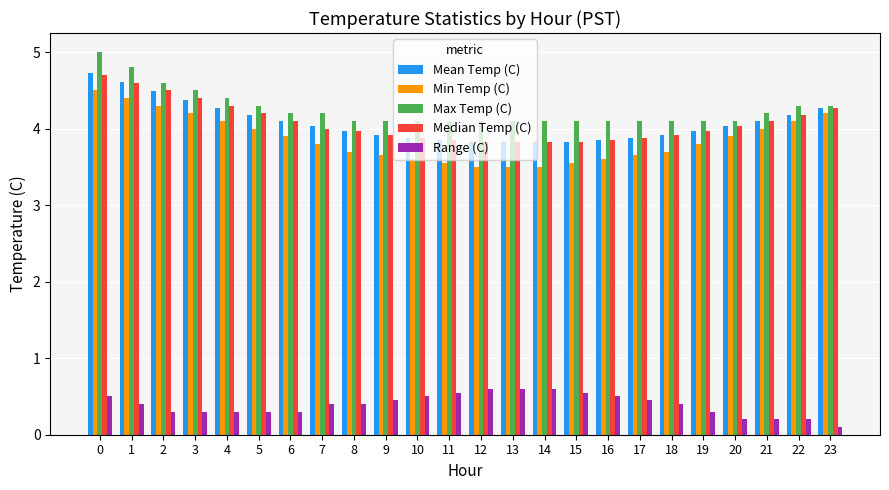

What is the minimum value for Mean Temp (C)?

3.8